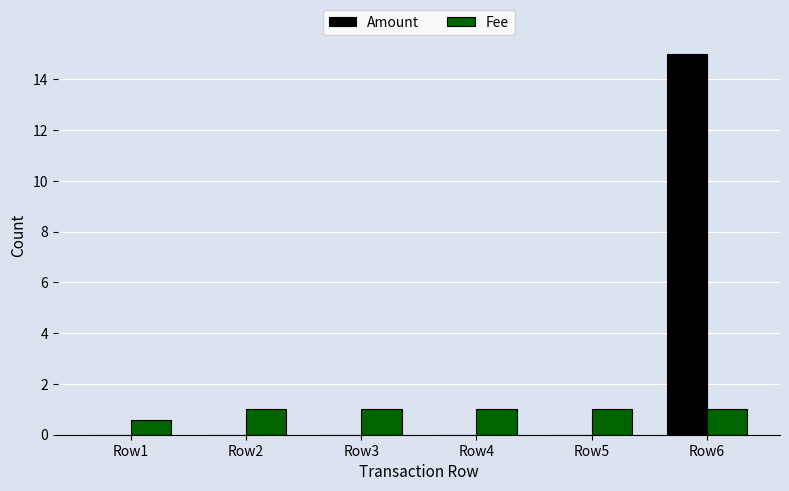

Which series changed the most between Row1 and Row4?

Fee